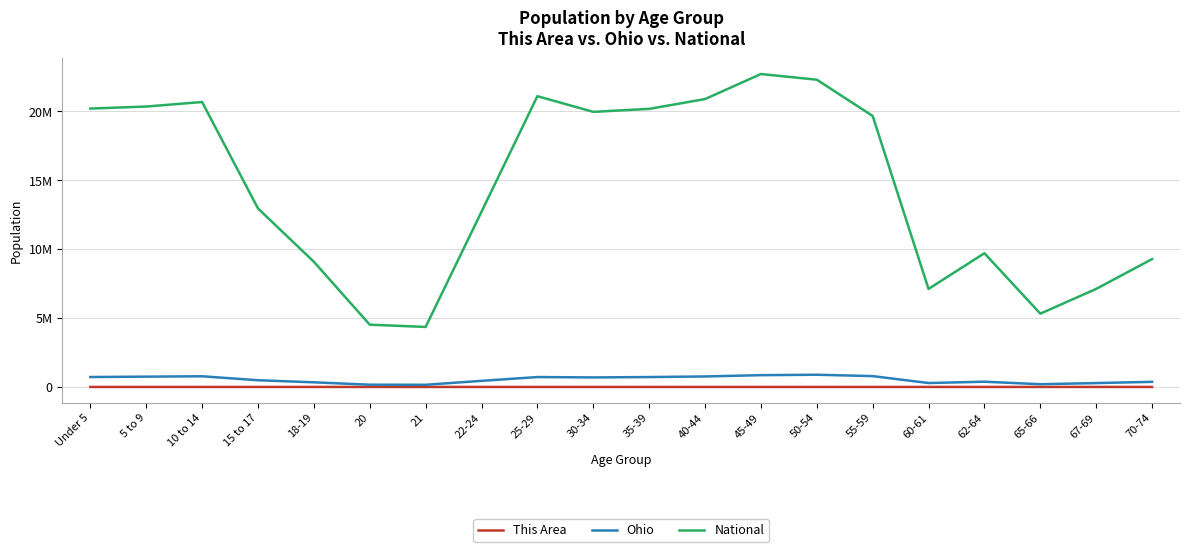

At which category does This Area reach its first local valley?

21